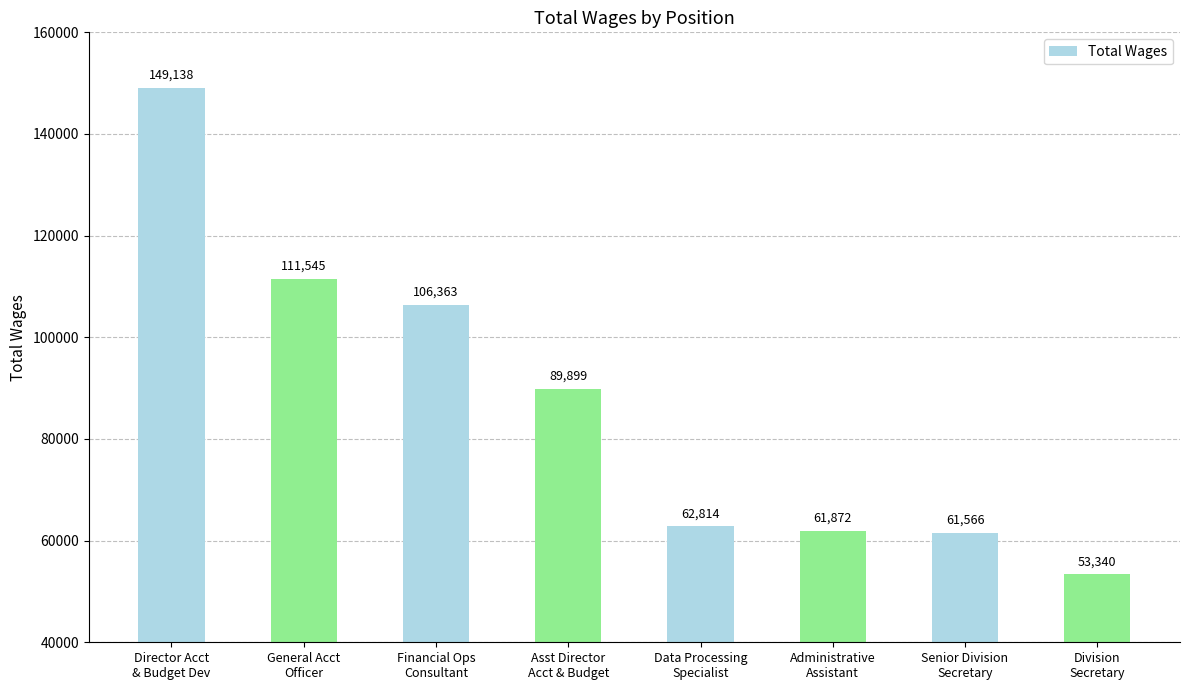

What is the value of the 3rd bar from the left?

106363